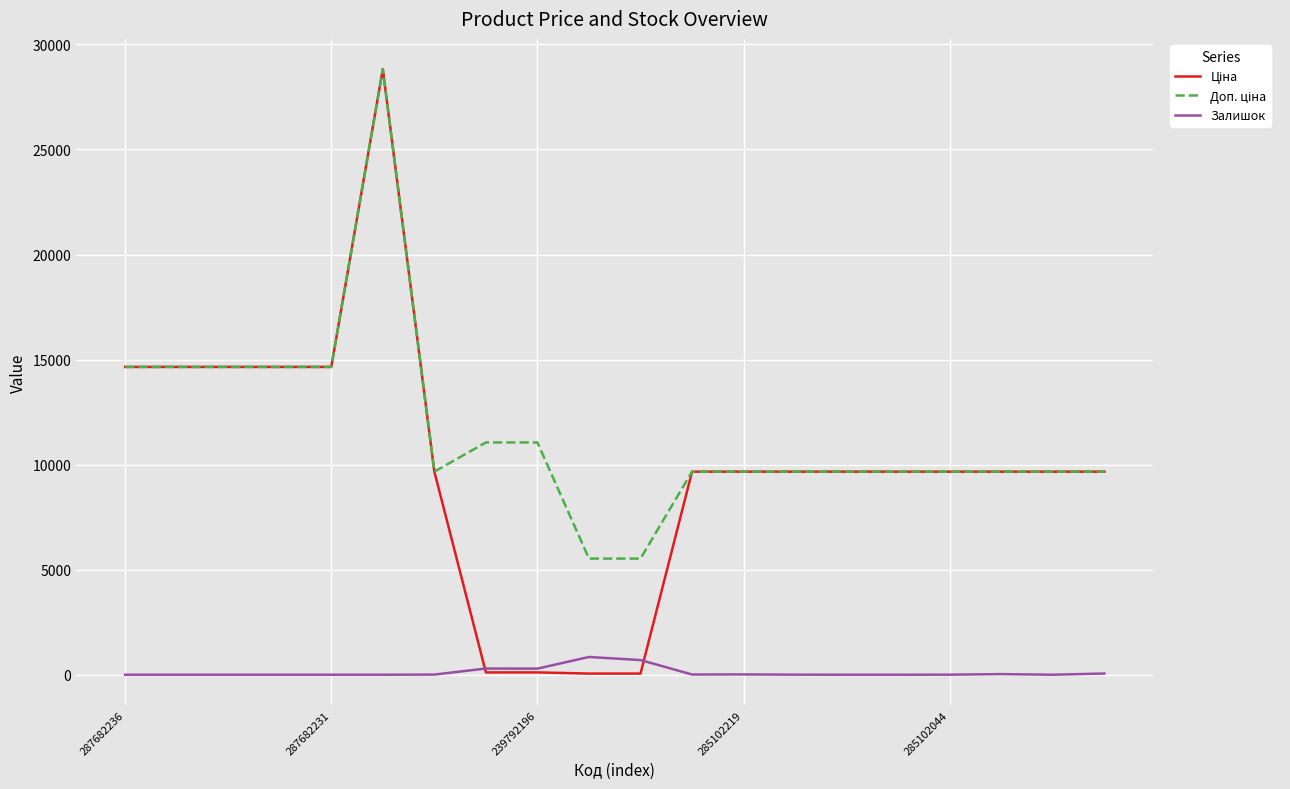

What is the maximum value shown in the chart?

28821.8